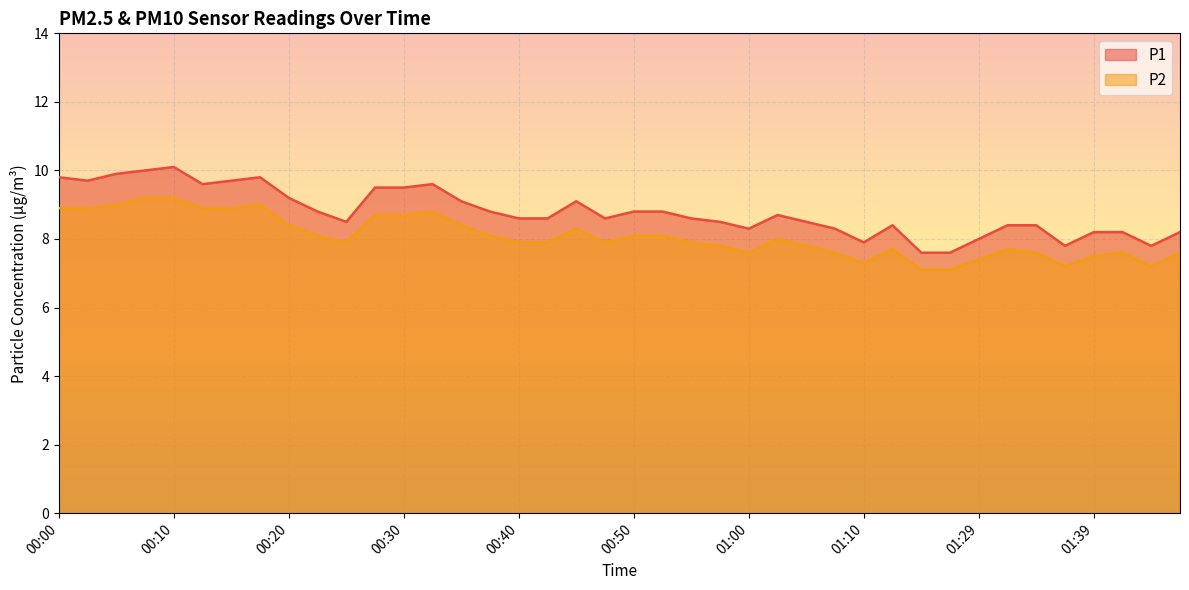

What are all the series names shown in the legend?

P1, P2